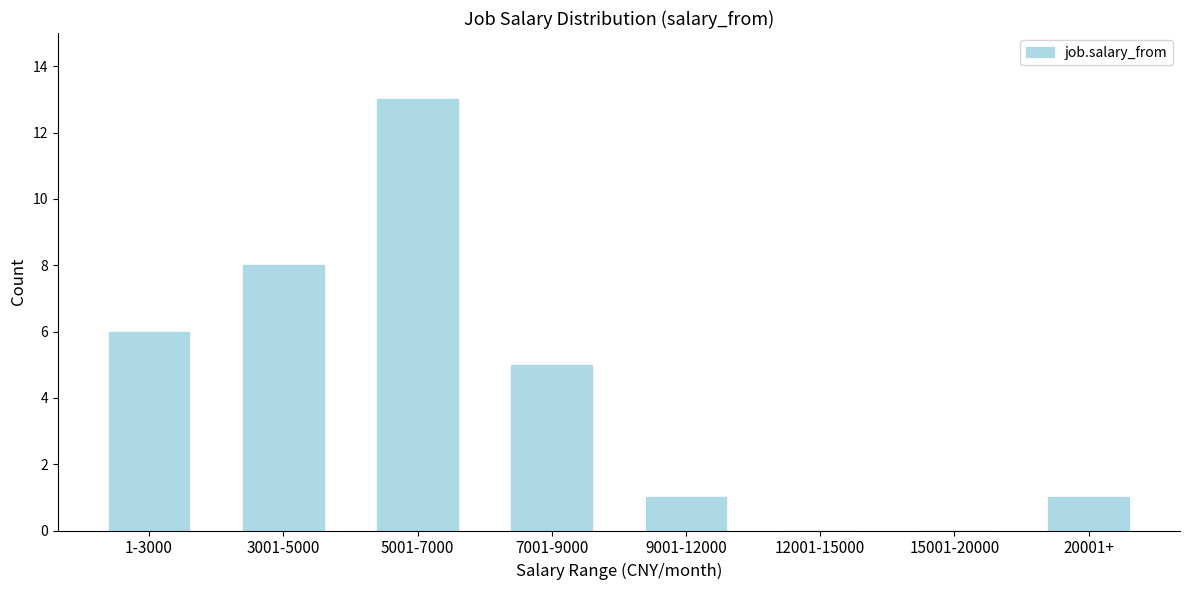

Reading left to right, what are all the values shown in this chart?

1-3000=6	3001-5000=8	5001-7000=13	7001-9000=5	9001-12000=1	12001-15000=0	15001-20000=0	20001+=1